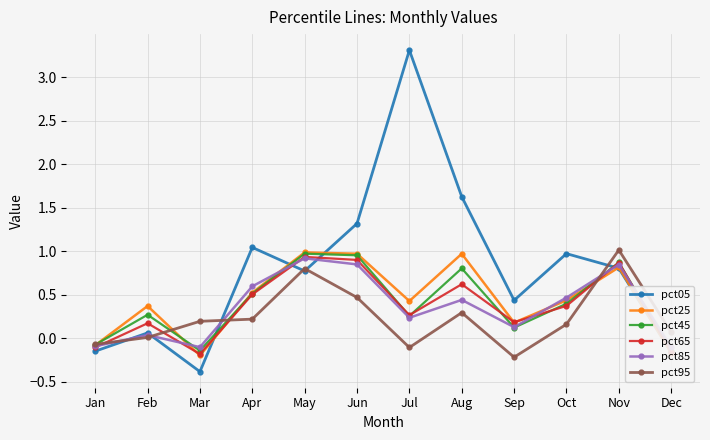

Between which two adjacent categories do pct25 and pct85 first intersect?

Feb and Mar